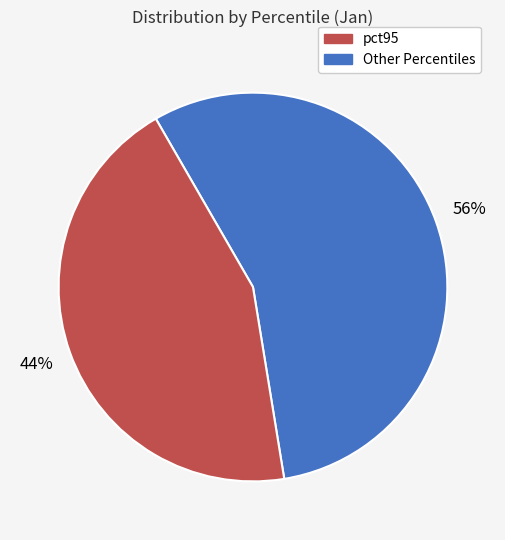

To the nearest percent, what is the difference between the largest and smallest slice percentages?

12%